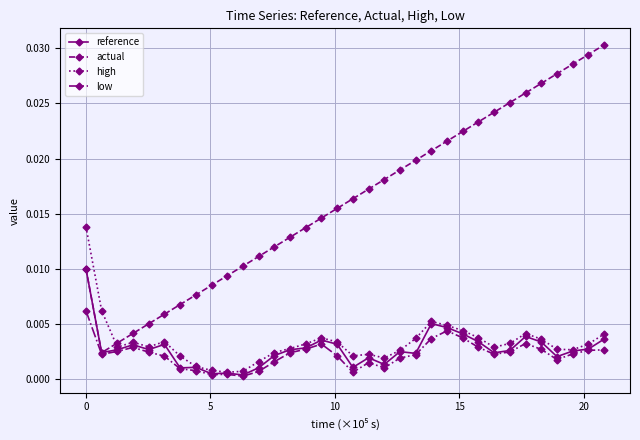

Which series ends up on top after the final intersection of actual and high?

actual